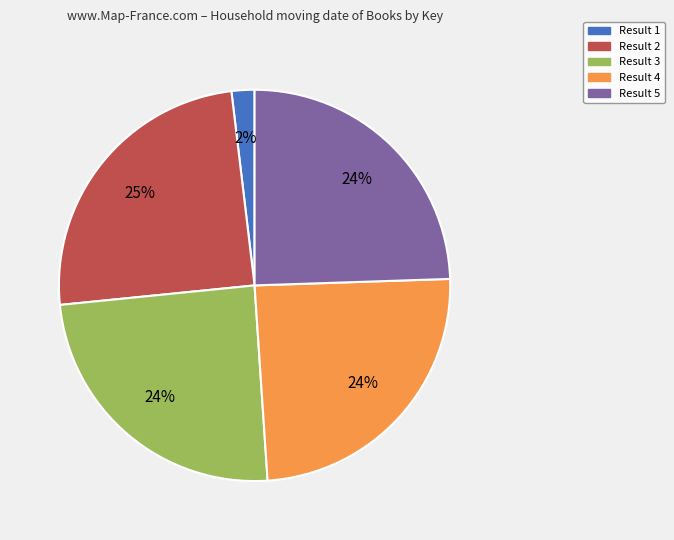

Is the sum of Result 1 and Result 2 greater than half?

No